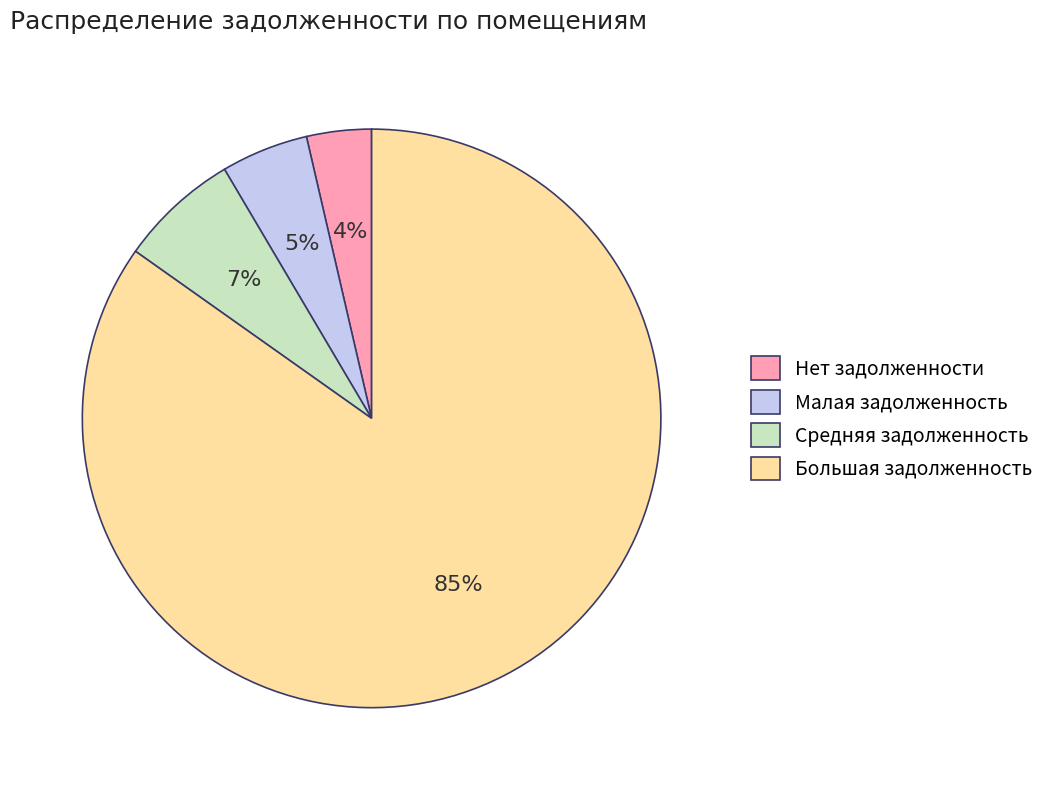

To the nearest percent, what is the average slice percentage?

25%